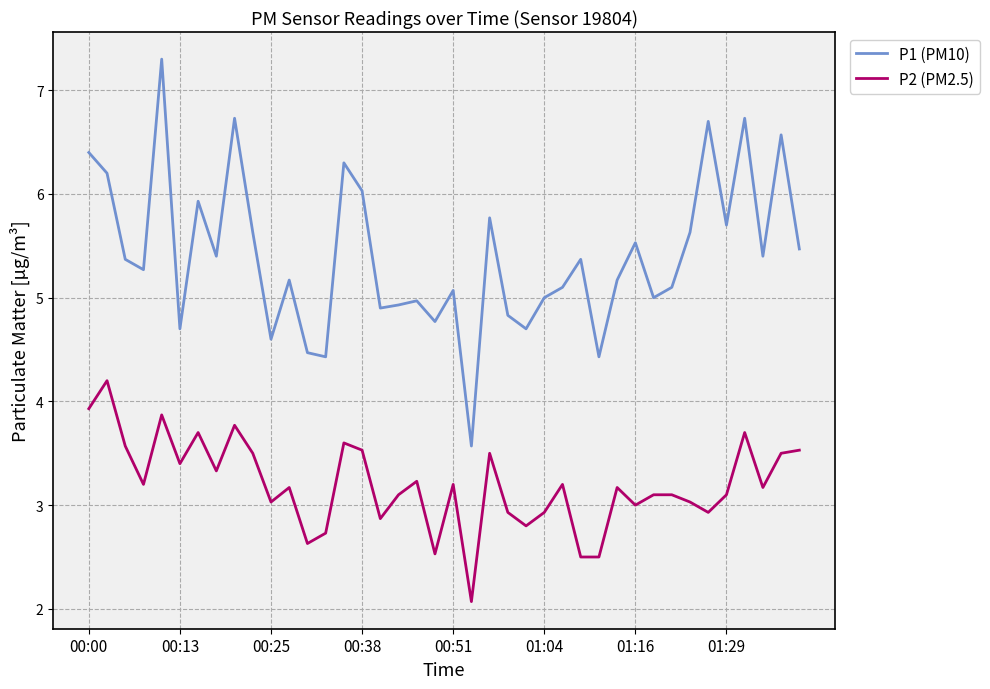

What is the smallest value displayed?

2.1